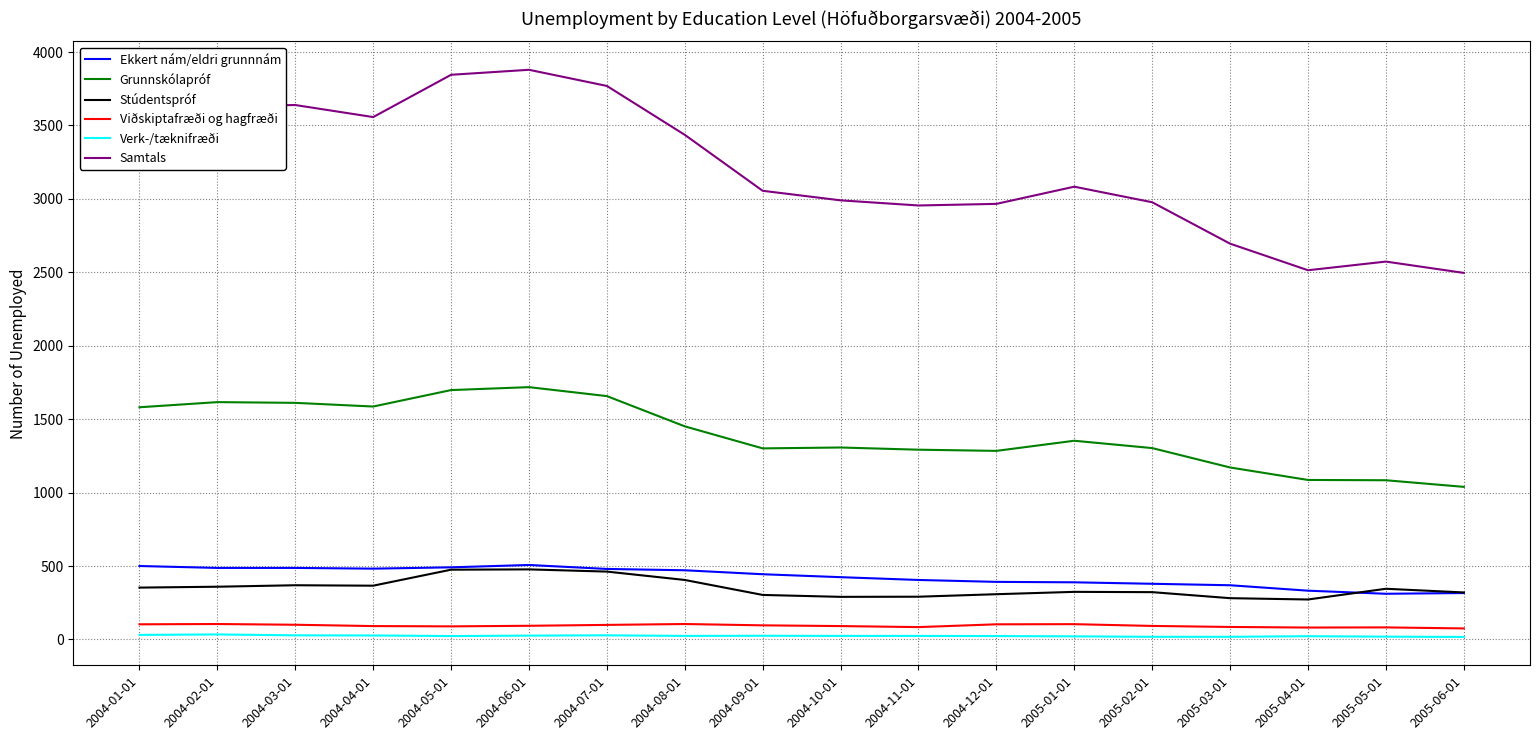

How many values in the Ekkert nám/eldri grunnnám series are below 444?

9